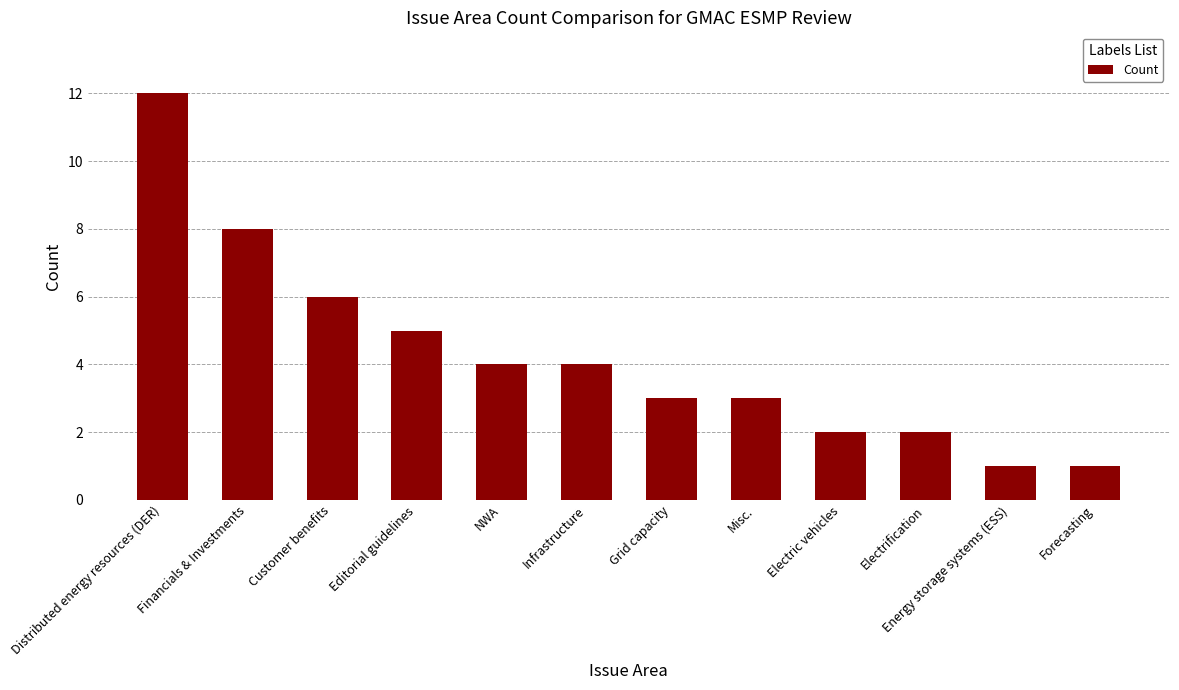

Where is the data nearest to the value 6?

Customer benefits